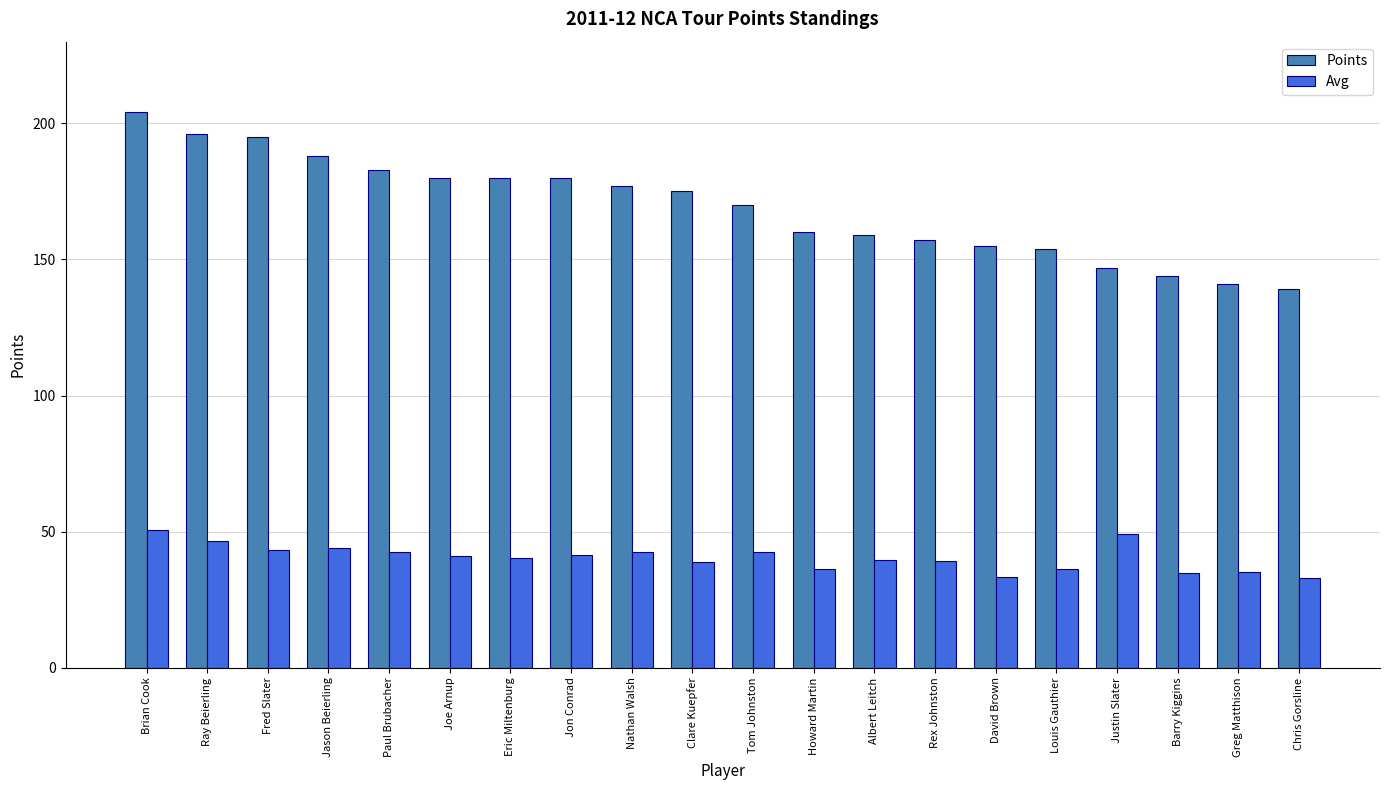

What is the value of the Avg bar at the 15th from the left?

33.3